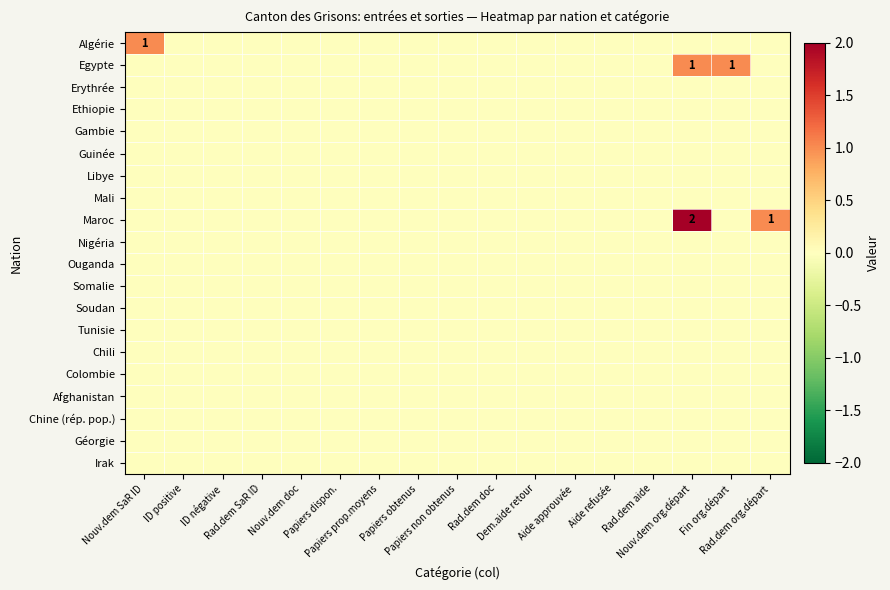

At which category does the chart reach its minimum across all series?

ID positive